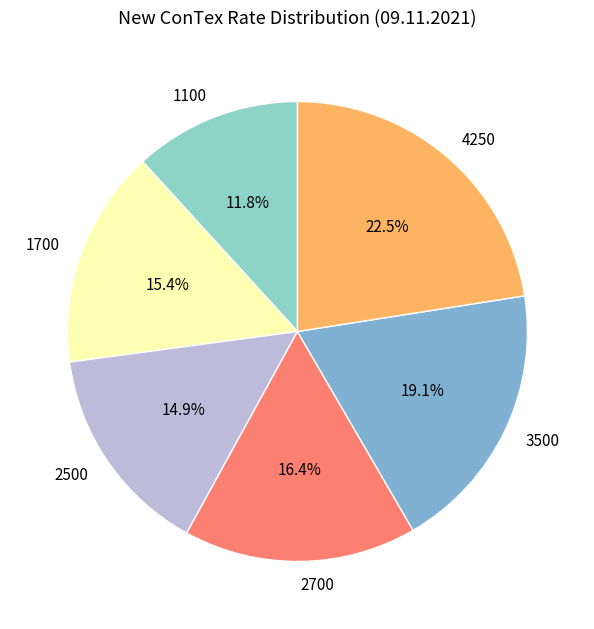

What is the largest slice in the pie chart?

4250